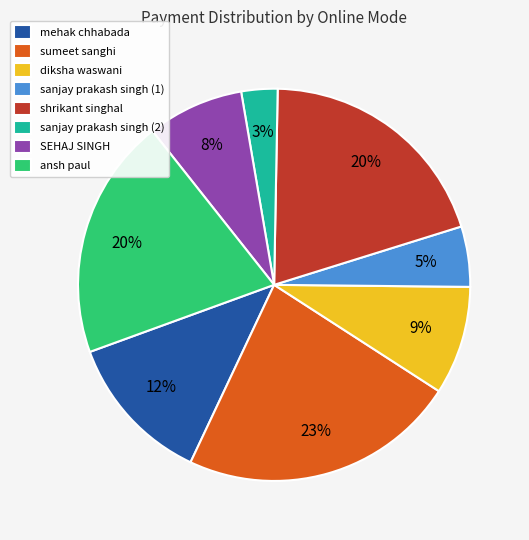

To the nearest percent, what portion does SEHAJ SINGH represent?

8%